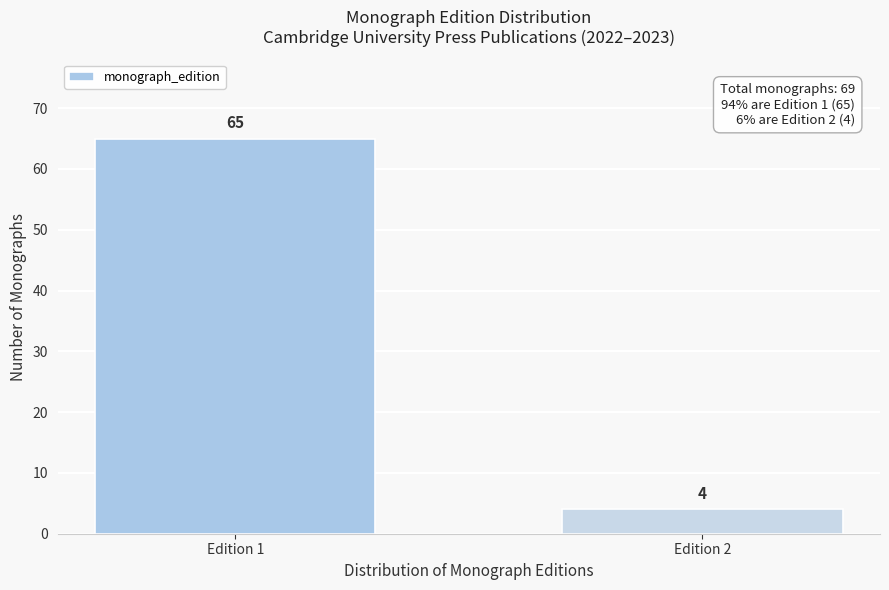

Reading right to left, list all the values displayed in this chart.

4	65